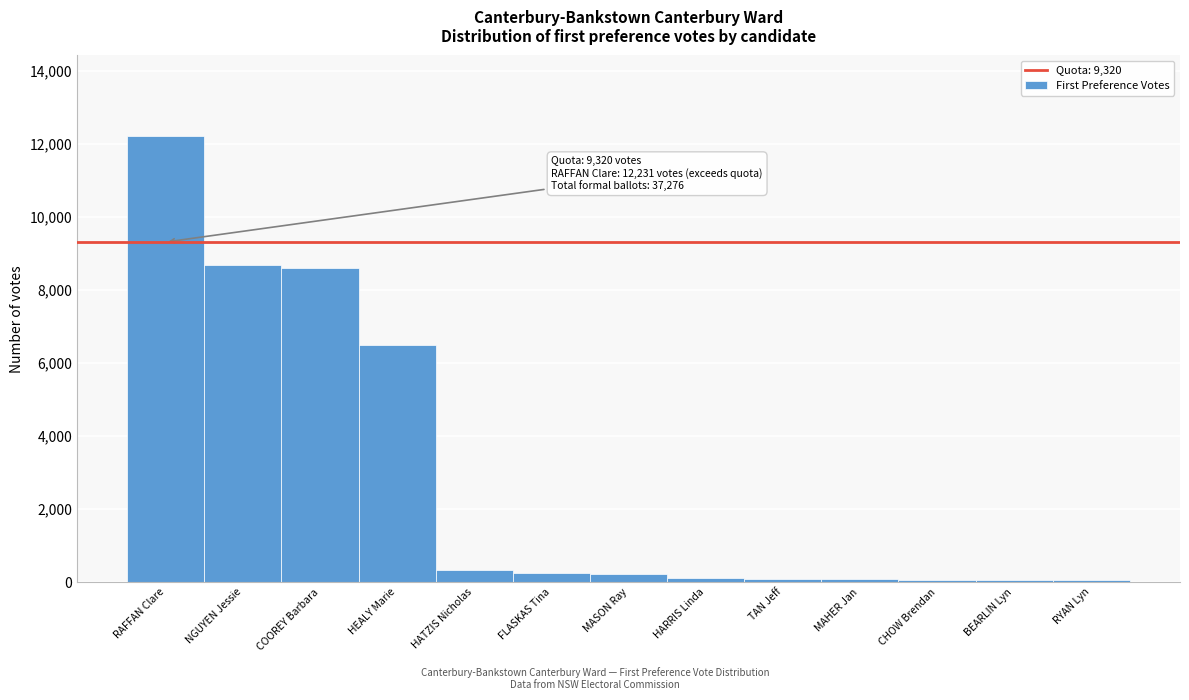

Is it true that the value at COOREY Barbara is 8600?

True